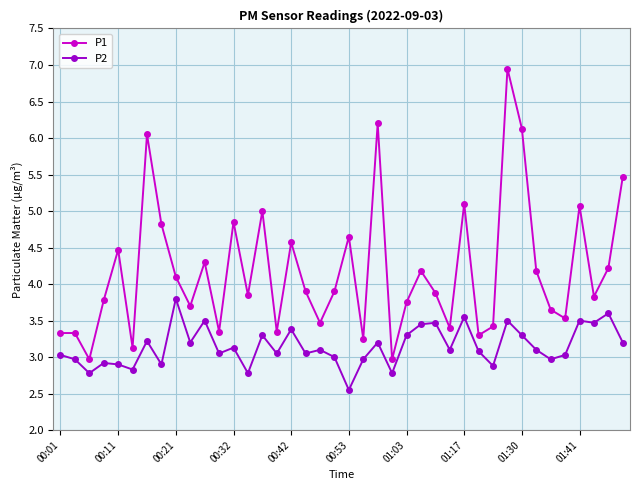

Which series has the largest total across all categories?

P1